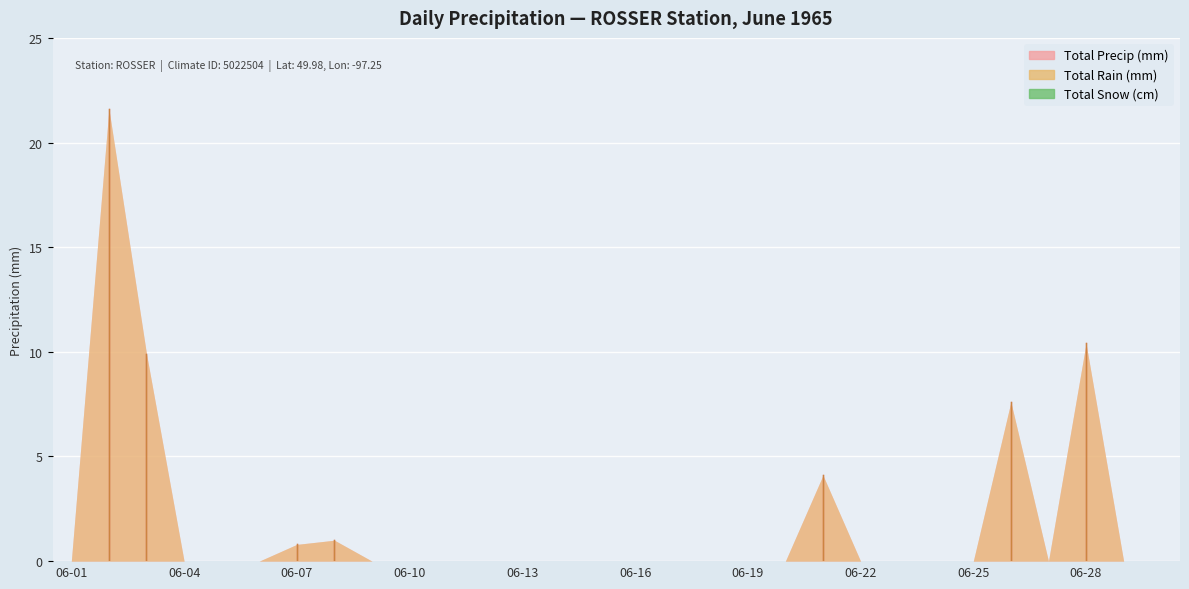

How many lines are shown in the chart?

3